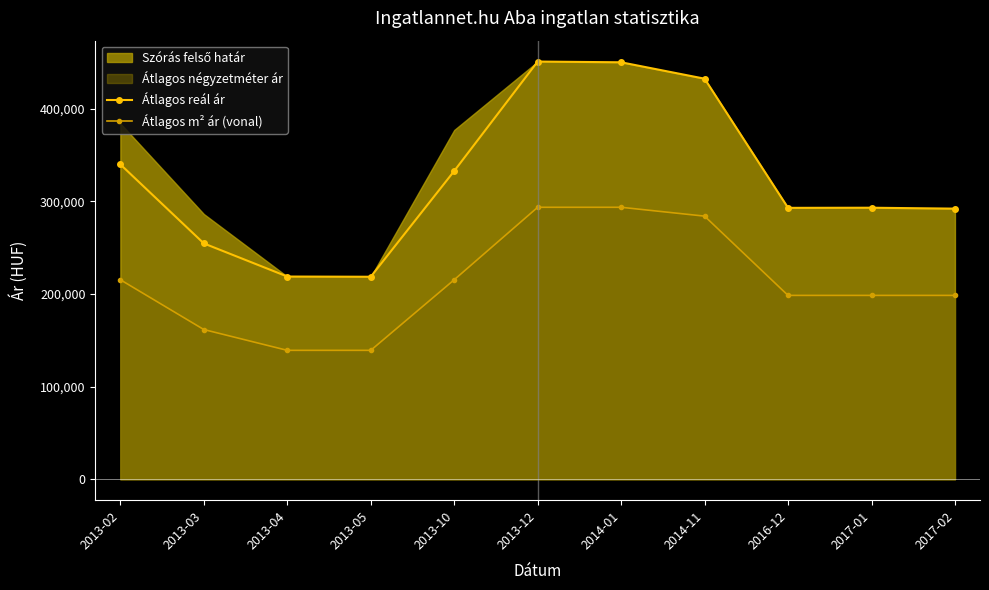

How many lines are shown in the chart?

2